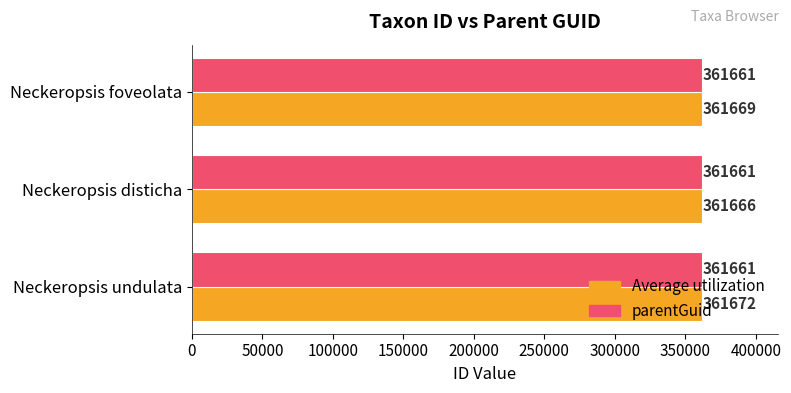

Count the Average utilization values in the range 361666 to 361672.

3